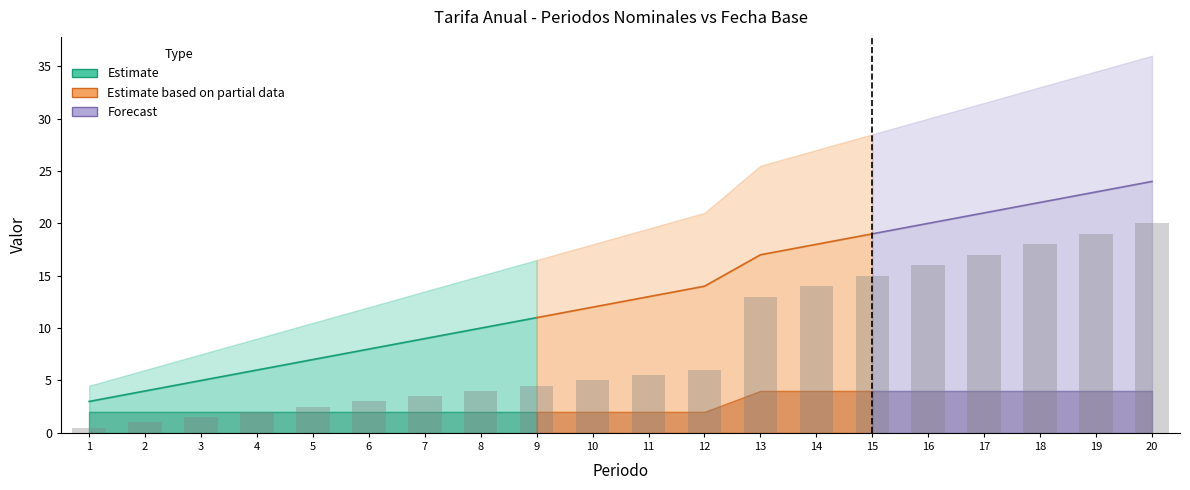

How many series are shown in this chart?

3